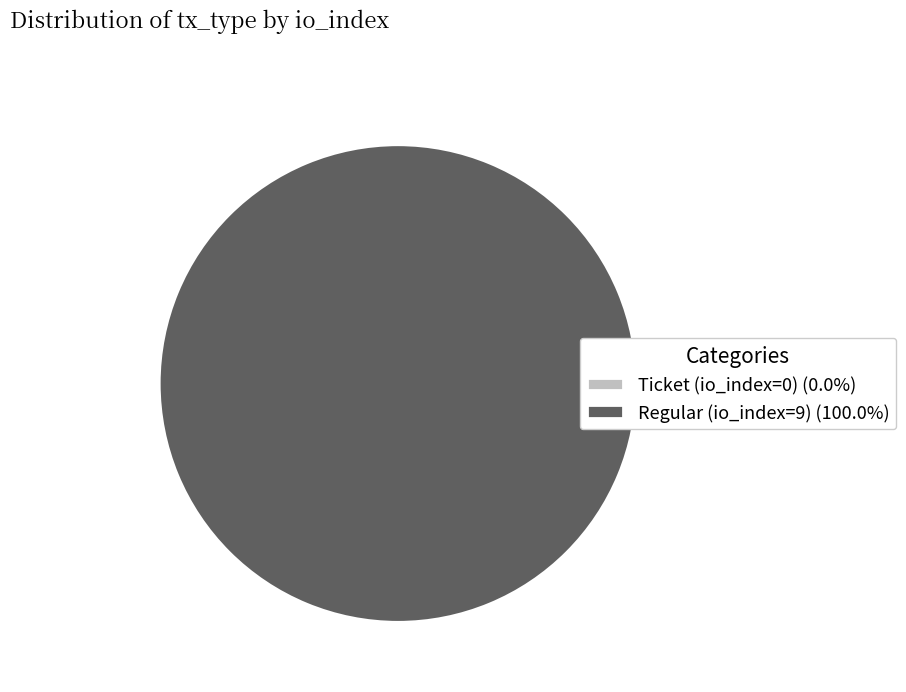

Combined, do Ticket (io_index=0) and Regular (io_index=9) account for over 50%?

Yes